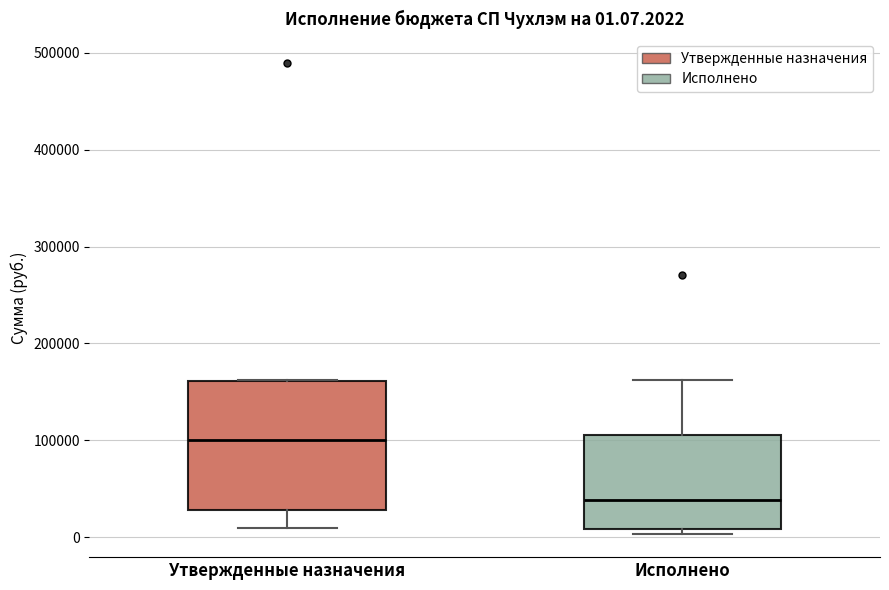

Which box has the lowest median line?

Исполнено